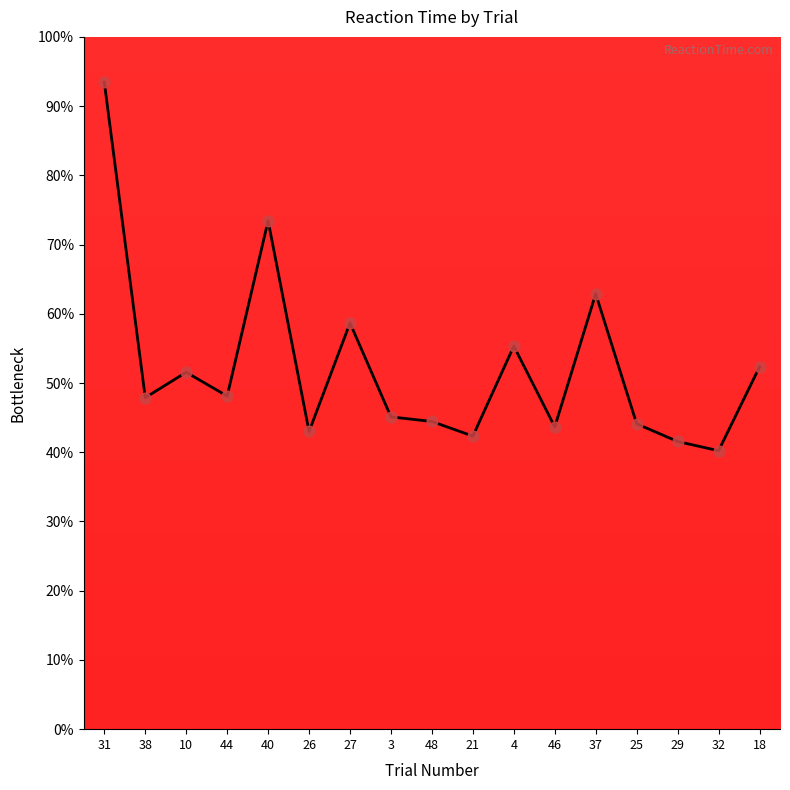

What is the ratio of the value at 37 to the value at 25?

1.4